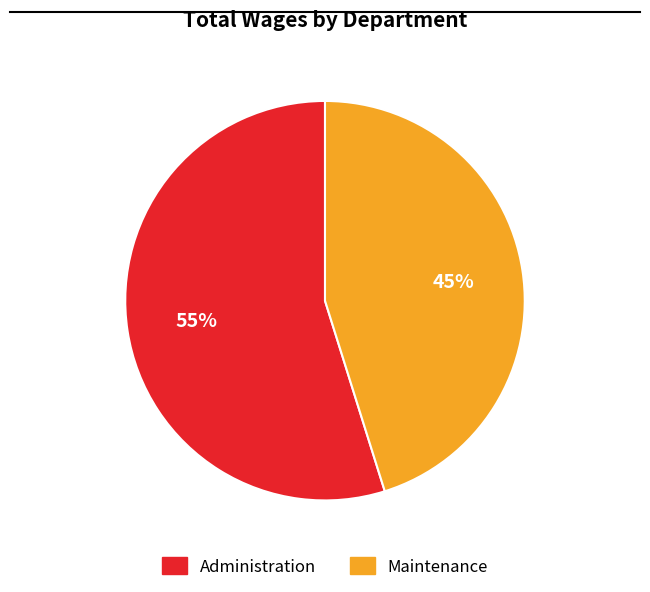

Combined, do Administration and Maintenance account for over 50%?

Yes